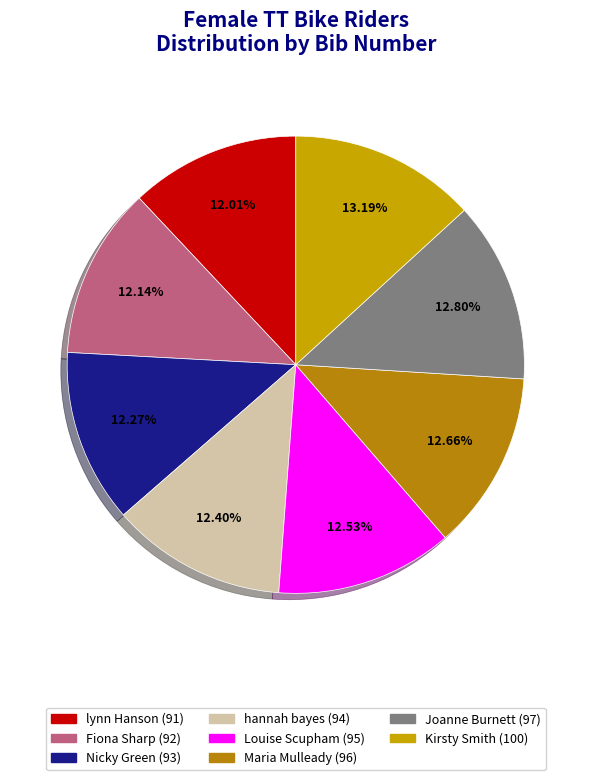

Approximately how many times larger is the value at Kirsty Smith (100) compared to Nicky Green (93)?

1.1